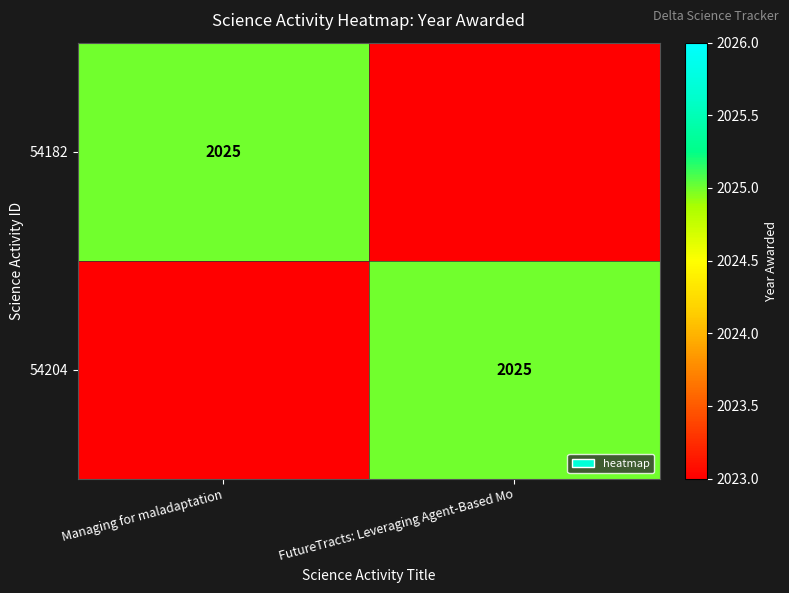

Is it true that 54182 equals 3354 at Managing for maladaptation?

False